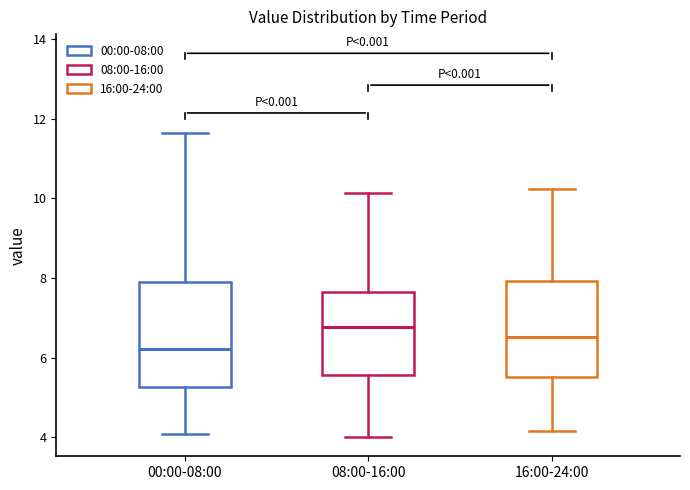

Reading left to right, transcribe this box plot: for each box, give where its median line is, the range the box spans, and where its two whiskers end, as read against the y-axis. The values are not printed on the chart, so give them approximately, as read against the axis.

00:00-08:00: median 6.2, box 5.2 to 8.0, whiskers 4.0 to 11.6
08:00-16:00: median 6.8, box 5.6 to 7.6, whiskers 4.0 to 10.2
16:00-24:00: median 6.6, box 5.6 to 8.0, whiskers 4.2 to 10.2